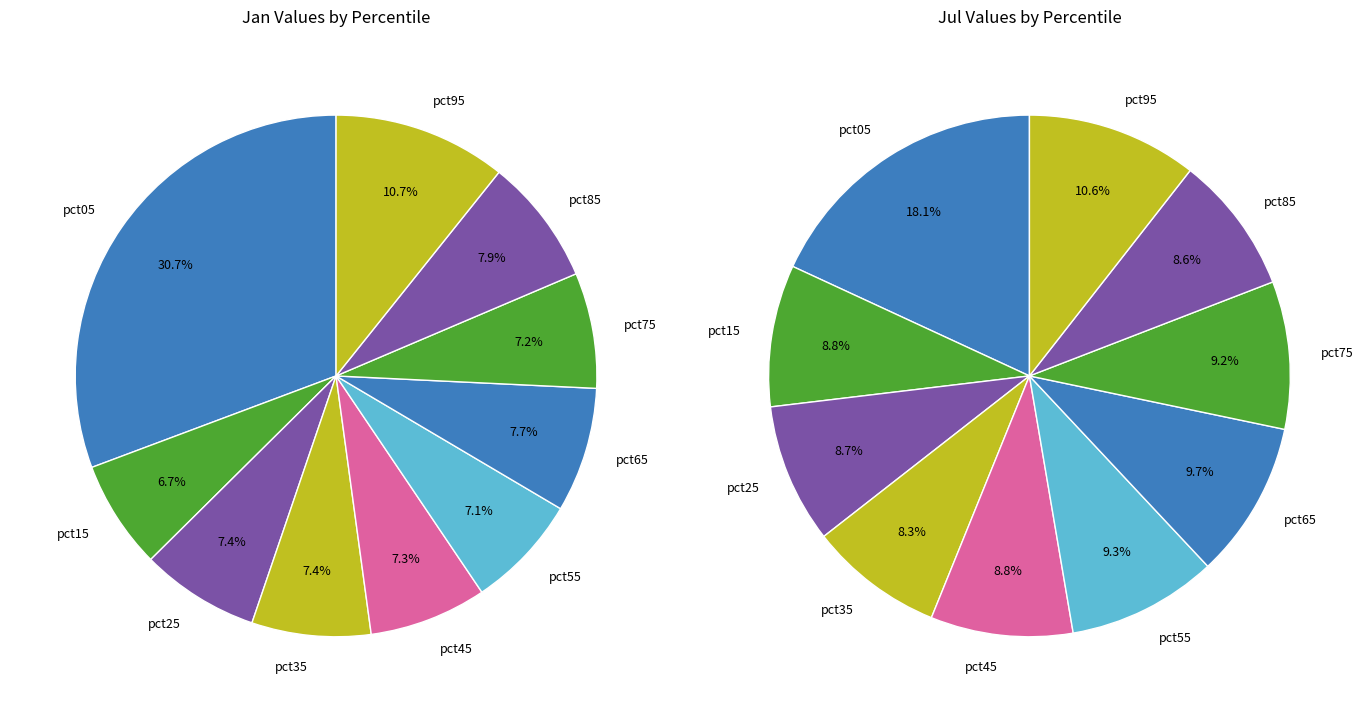

To the nearest percent, what is the difference between the largest and smallest slice percentages?

24%